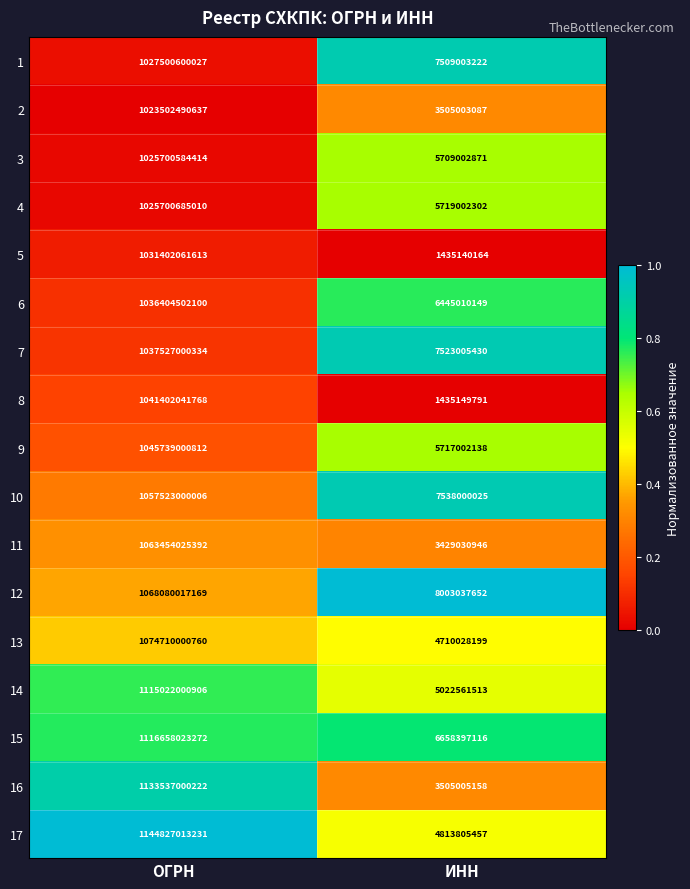

Is the value of 6 at ОГРН greater than the value of 13 at ИНН?

Yes